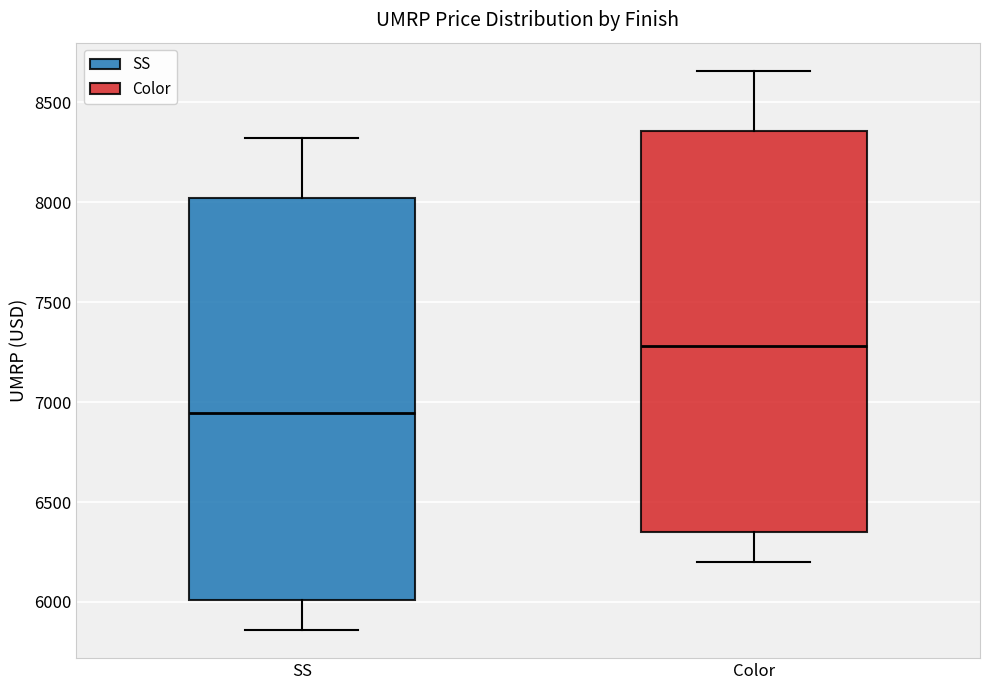

Where does the upper whisker of the box for Color end on the y-axis? The values are not printed on the chart, so give them approximately, as read against the axis.

8650